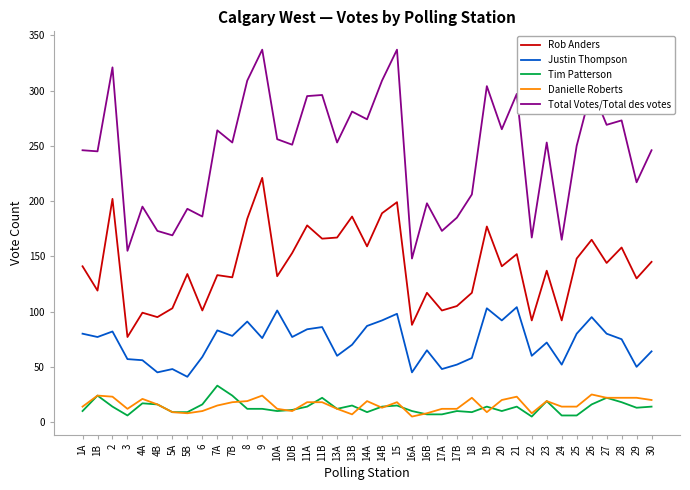

Which series changed the most between 5A and 27?

Total Votes/Total des votes